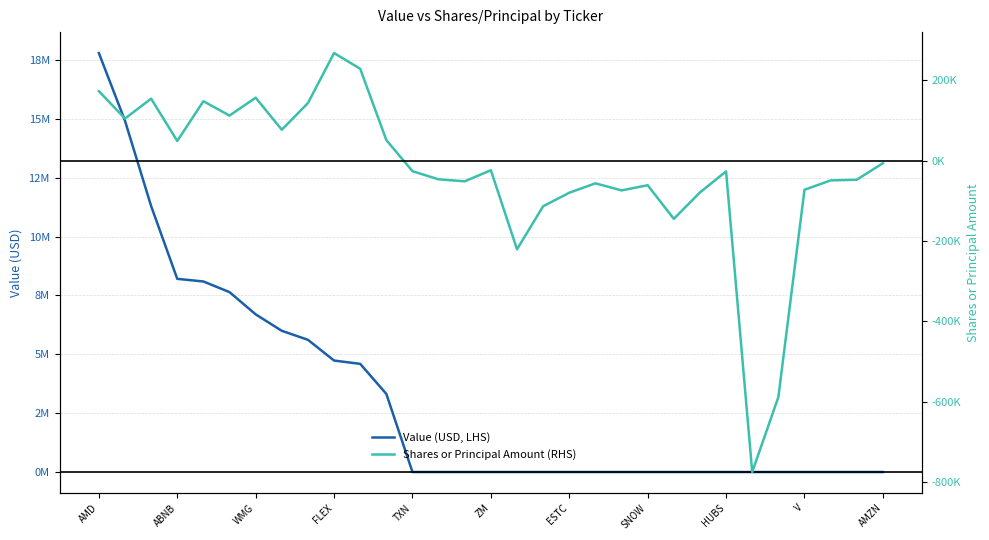

Reading left to right, list all the values displayed in this chart.

Value (USD, LHS): 17793000	14917000	11295000	8204000	8092000	7640000	6696000	5997000	5615000	4734000	4594000	3317000	0	0	0	0	0	0	0	0	0	0	0	0	0	0	0	0	0	0	0
Shares or Principal Amount (RHS): 172919	104730	154241	48908	147847	112170	156660	76914	143200	267761	228675	51135	-26300	-46500	-51500	-23900	-220667	-113500	-79900	-56400	-74100	-61200	-144900	-79100	-26800	-775000	-588500	-72500	-49200	-47560	-6320